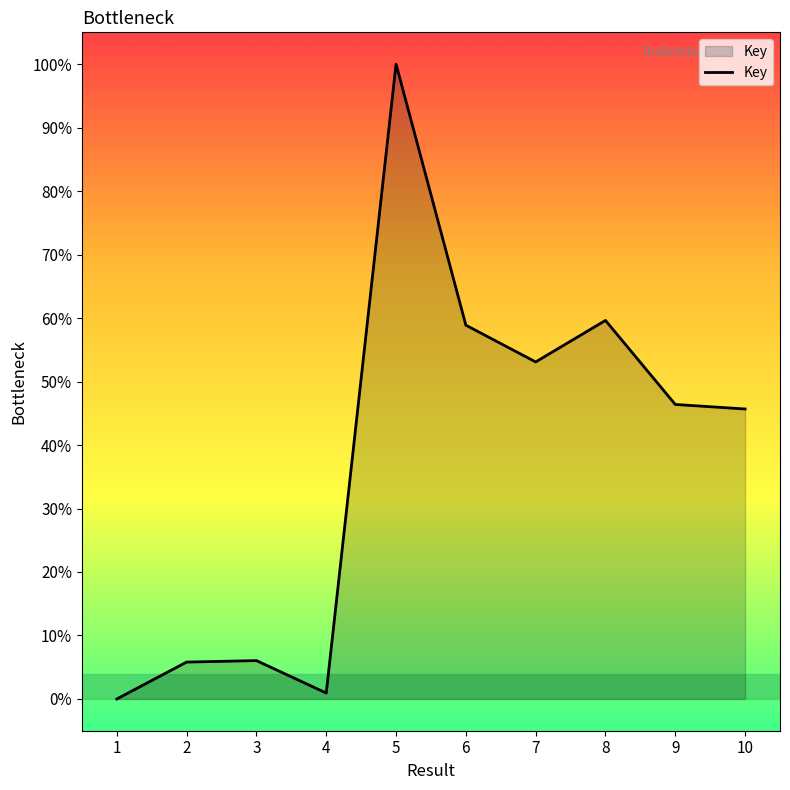

What is the difference between the maximum and minimum values?

100.0